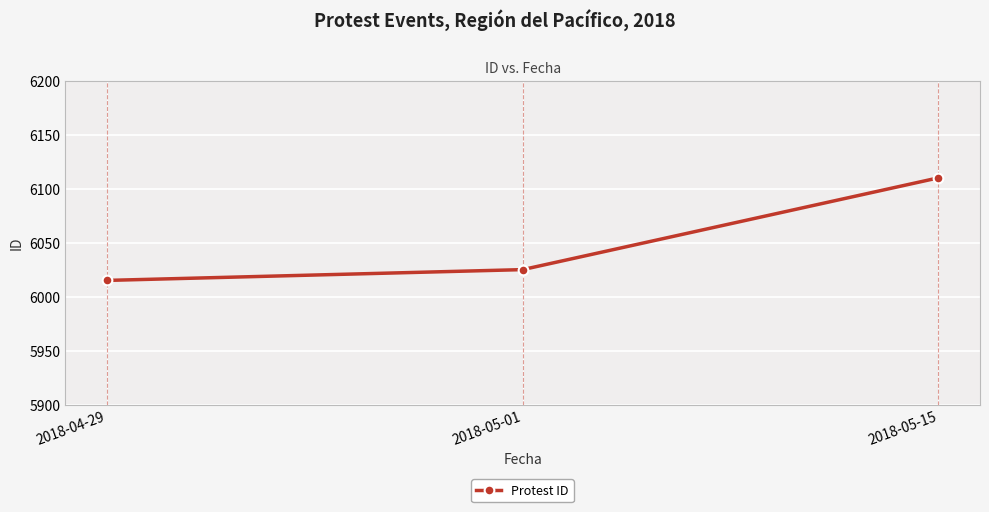

How many lines are shown in the chart?

1